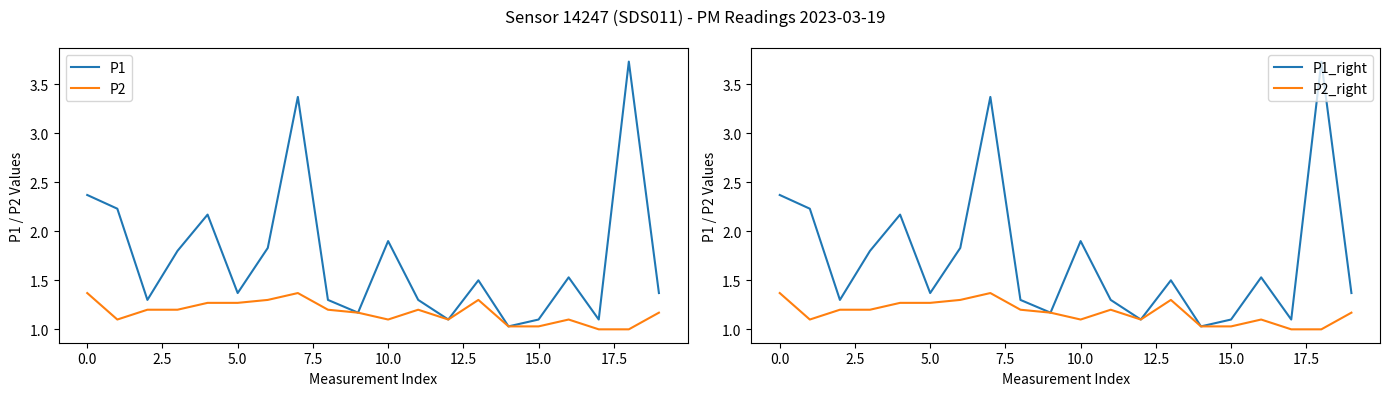

What is the label of the 1st point from the right?

19